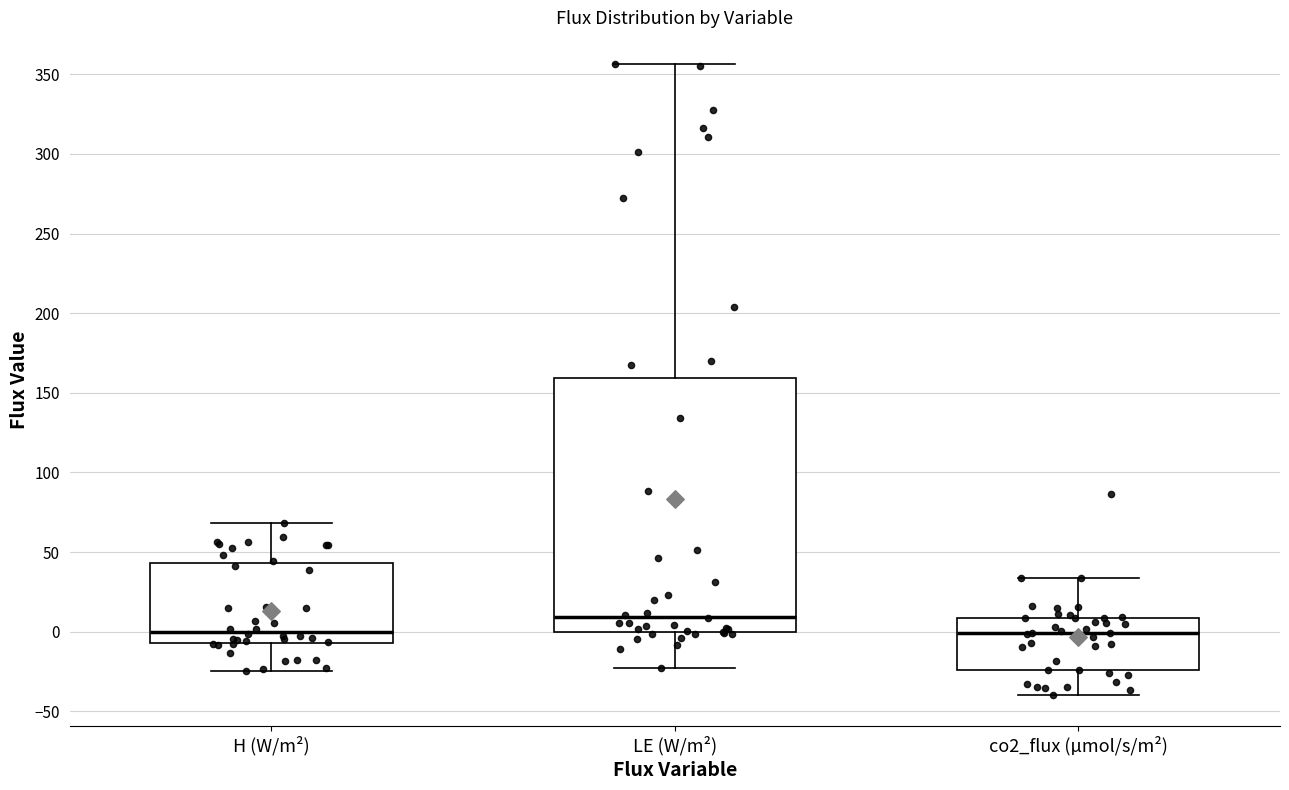

Reading left to right, read every box against the y-axis: the position of its median line, the range the box covers, and the ends of its whiskers. The values are not printed on the chart, so give them approximately, as read against the axis.

H (W/m²): median 0, box -5 to 45, whiskers -25 to 70
LE (W/m²): median 10, box 0 to 160, whiskers -25 to 355
co2_flux (µmol/s/m²): median 0, box -25 to 10, whiskers -40 to 35